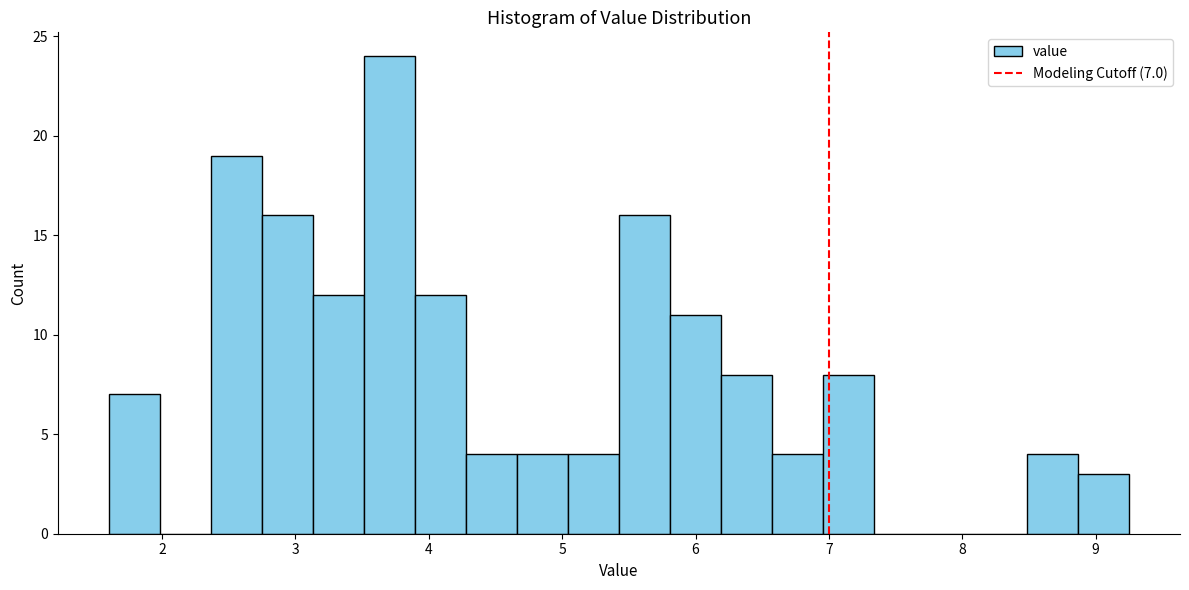

Around what value on the x-axis is the tallest bar? Give the approximate position of its centre, as read against the axis.

3.7